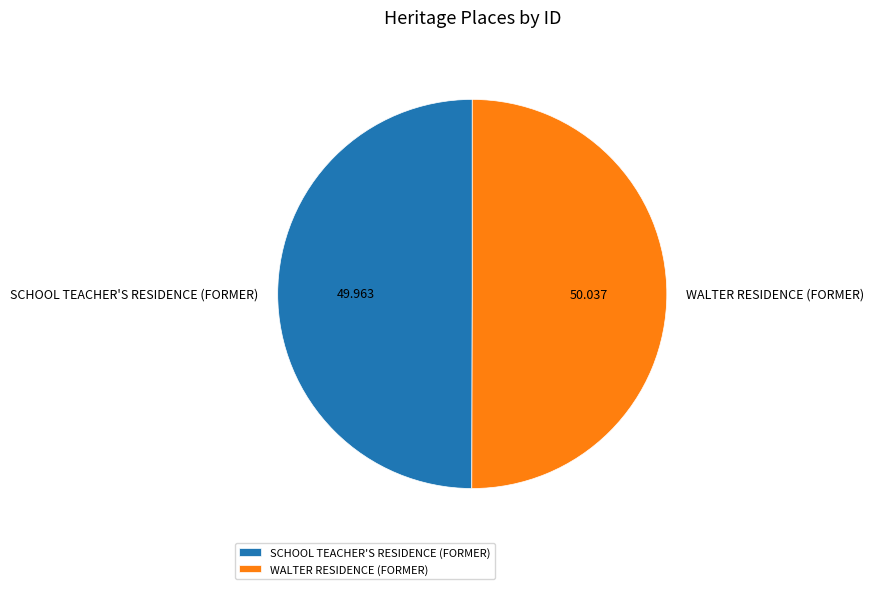

Is the sum of SCHOOL TEACHER'S RESIDENCE (FORMER) and WALTER RESIDENCE (FORMER) greater than half?

Yes